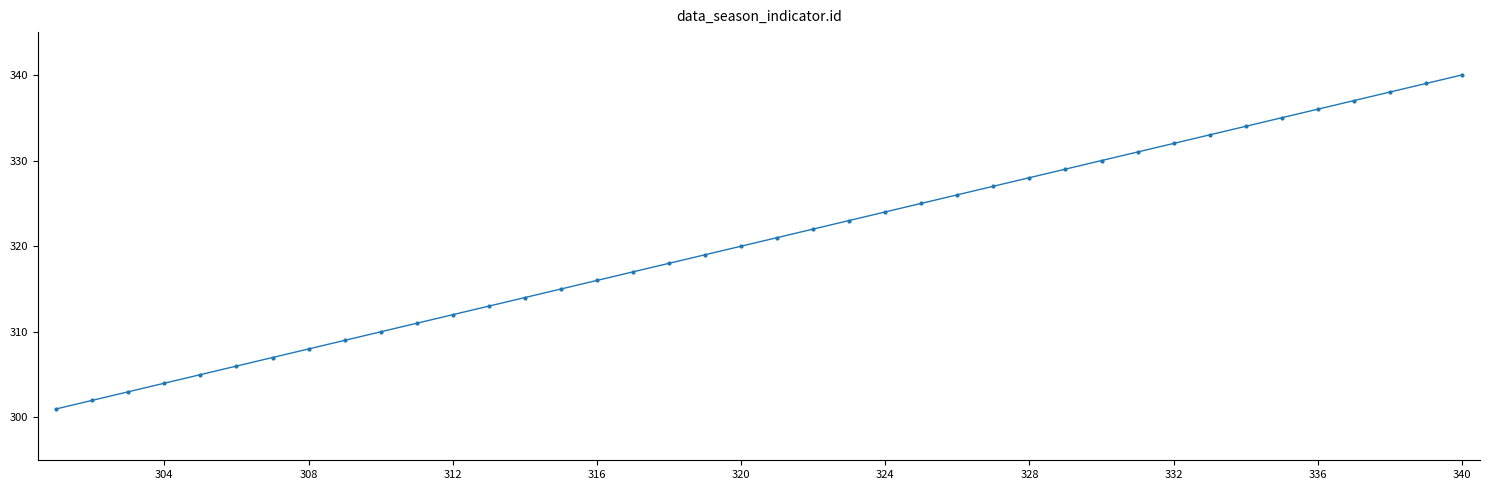

True or false: there are more than 2 points higher than both neighbors.

False